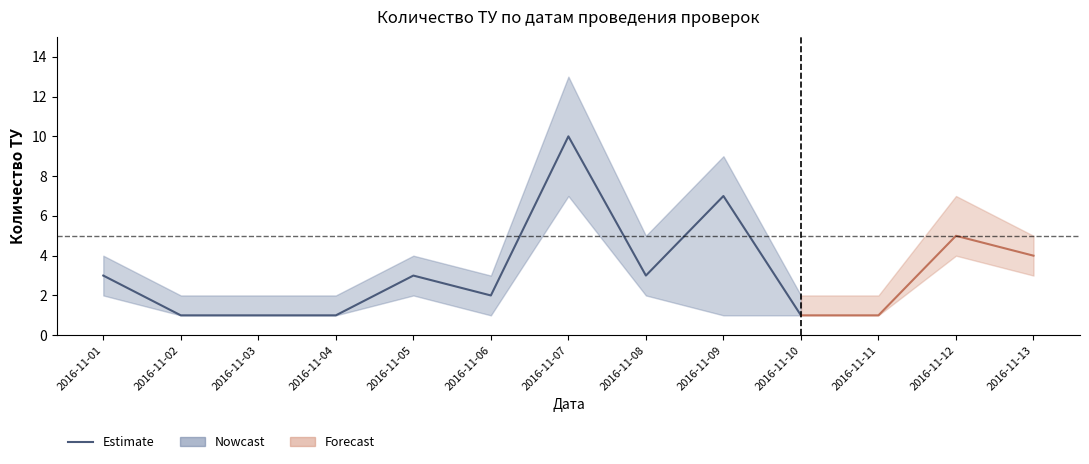

Between 2016-11-08 and 2016-11-10, which is larger?

2016-11-08